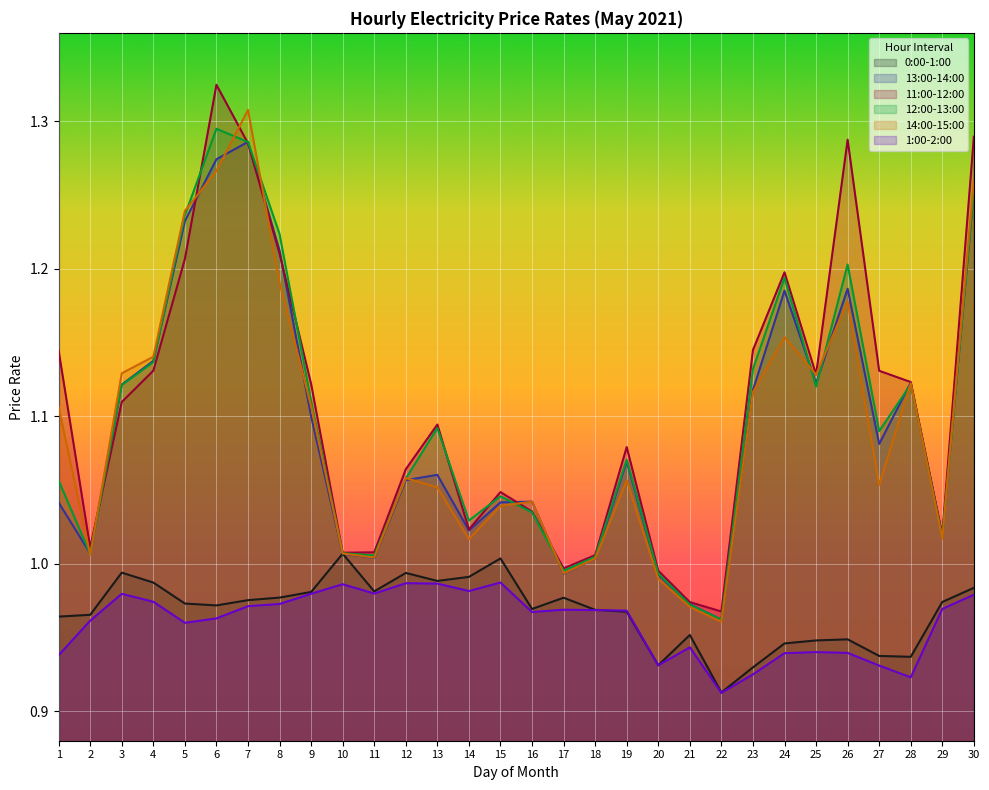

Reading left to right, what are all the values shown in this chart?

0:00-1:00: 1.0	1.0	1.0	1.0	1.0	1.0	1.0	1.0	1.0	1.0	1.0	1.0	1.0	1.0	1.0	1.0	1.0	1.0	1.0	0.9	1.0	0.9	0.9	0.9	0.9	0.9	0.9	0.9	1.0	1.0
13:00-14:00: 1.0	1.0	1.1	1.1	1.2	1.3	1.3	1.2	1.1	1.0	1.0	1.1	1.1	1.0	1.0	1.0	1.0	1.0	1.1	1.0	1.0	1.0	1.1	1.2	1.1	1.2	1.1	1.1	1.0	1.3
11:00-12:00: 1.1	1.0	1.1	1.1	1.2	1.3	1.3	1.2	1.1	1.0	1.0	1.1	1.1	1.0	1.0	1.0	1.0	1.0	1.1	1.0	1.0	1.0	1.1	1.2	1.1	1.3	1.1	1.1	1.0	1.3
12:00-13:00: 1.1	1.0	1.1	1.1	1.2	1.3	1.3	1.2	1.1	1.0	1.0	1.1	1.1	1.0	1.0	1.0	1.0	1.0	1.1	1.0	1.0	1.0	1.1	1.2	1.1	1.2	1.1	1.1	1.0	1.3
14:00-15:00: 1.1	1.0	1.1	1.1	1.2	1.3	1.3	1.2	1.1	1.0	1.0	1.1	1.1	1.0	1.0	1.0	1.0	1.0	1.1	1.0	1.0	1.0	1.1	1.2	1.1	1.2	1.1	1.1	1.0	1.3
1:00-2:00: 0.9	1.0	1.0	1.0	1.0	1.0	1.0	1.0	1.0	1.0	1.0	1.0	1.0	1.0	1.0	1.0	1.0	1.0	1.0	0.9	0.9	0.9	0.9	0.9	0.9	0.9	0.9	0.9	1.0	1.0